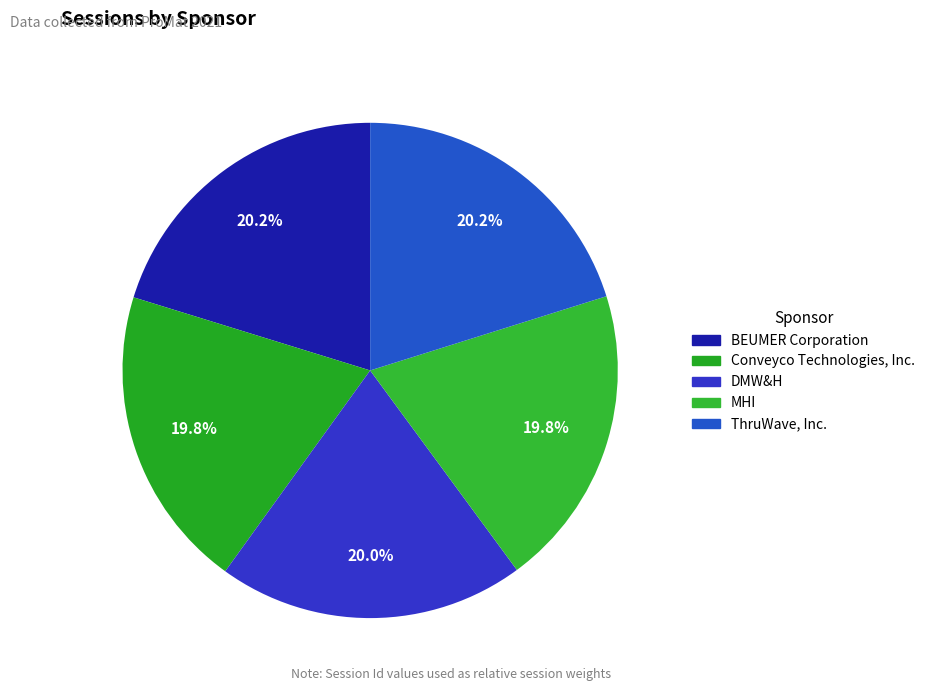

Combined, do DMW&H and BEUMER Corporation account for over 50%?

No